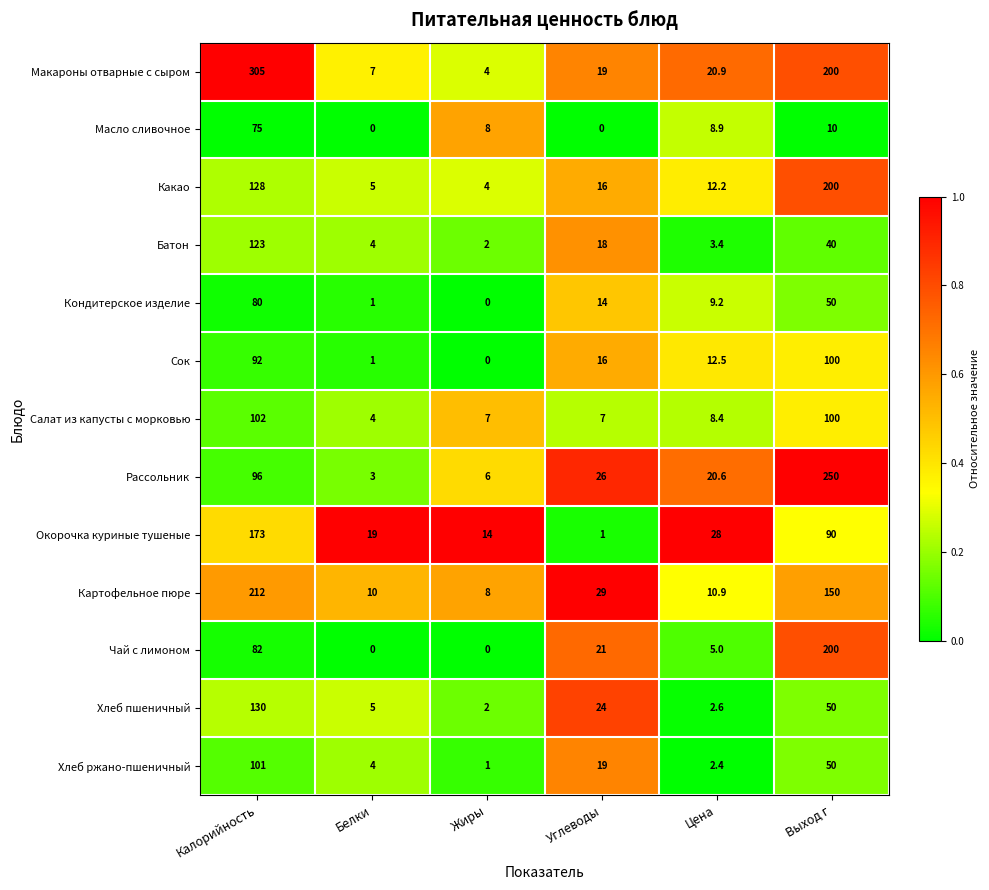

What is the spread (max minus min) of values at Калорийность?

230.0